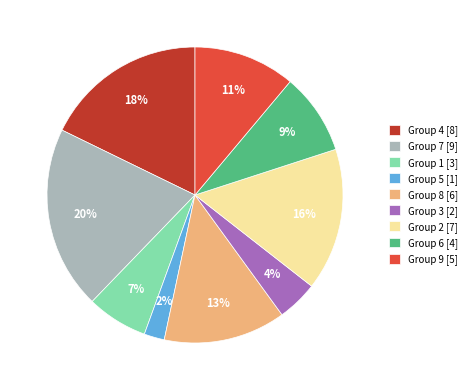

Is Group 7 [9] the majority of the pie?

No